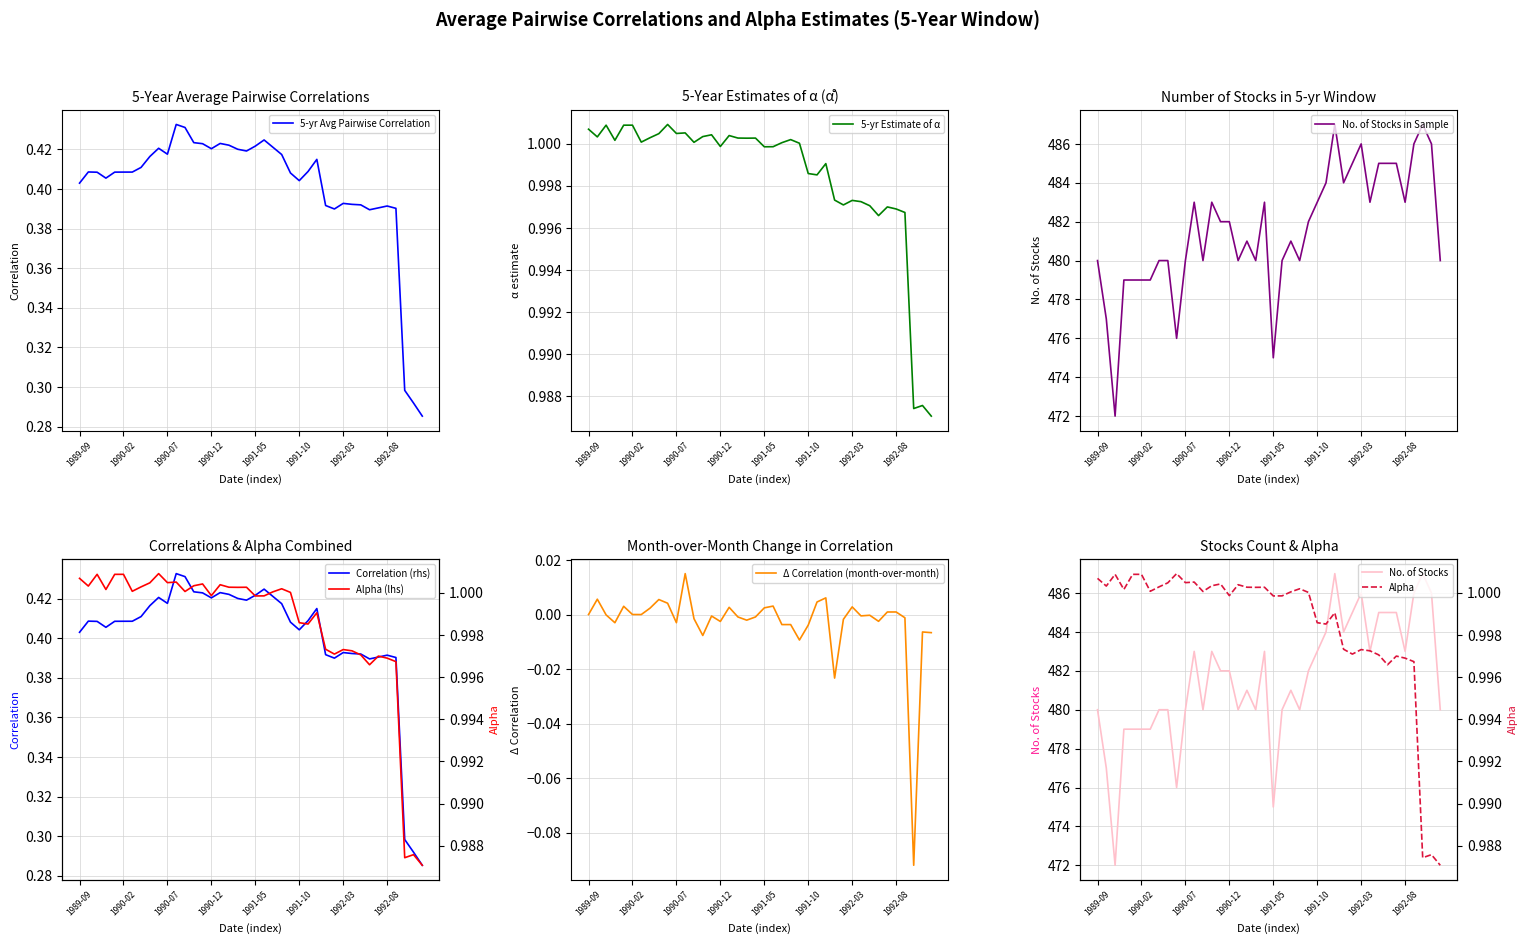

What are all the series names shown in the legend?

correlations, alpha, n_stocks